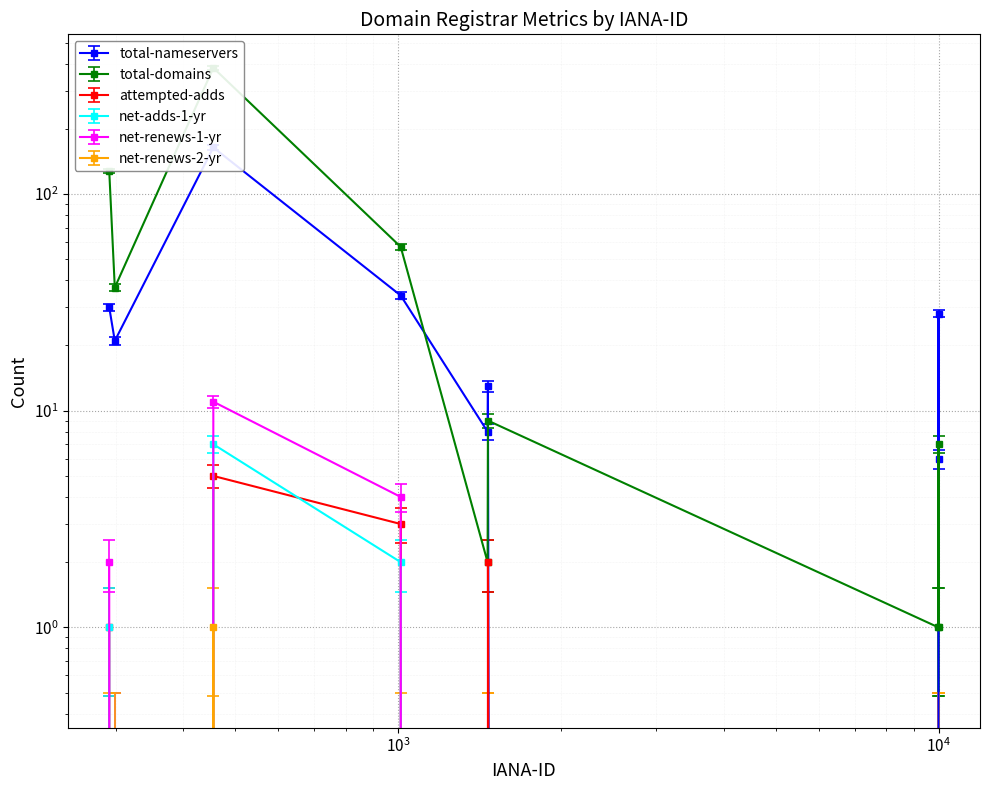

Which series changed the most between 1011 and 9998?

total-domains